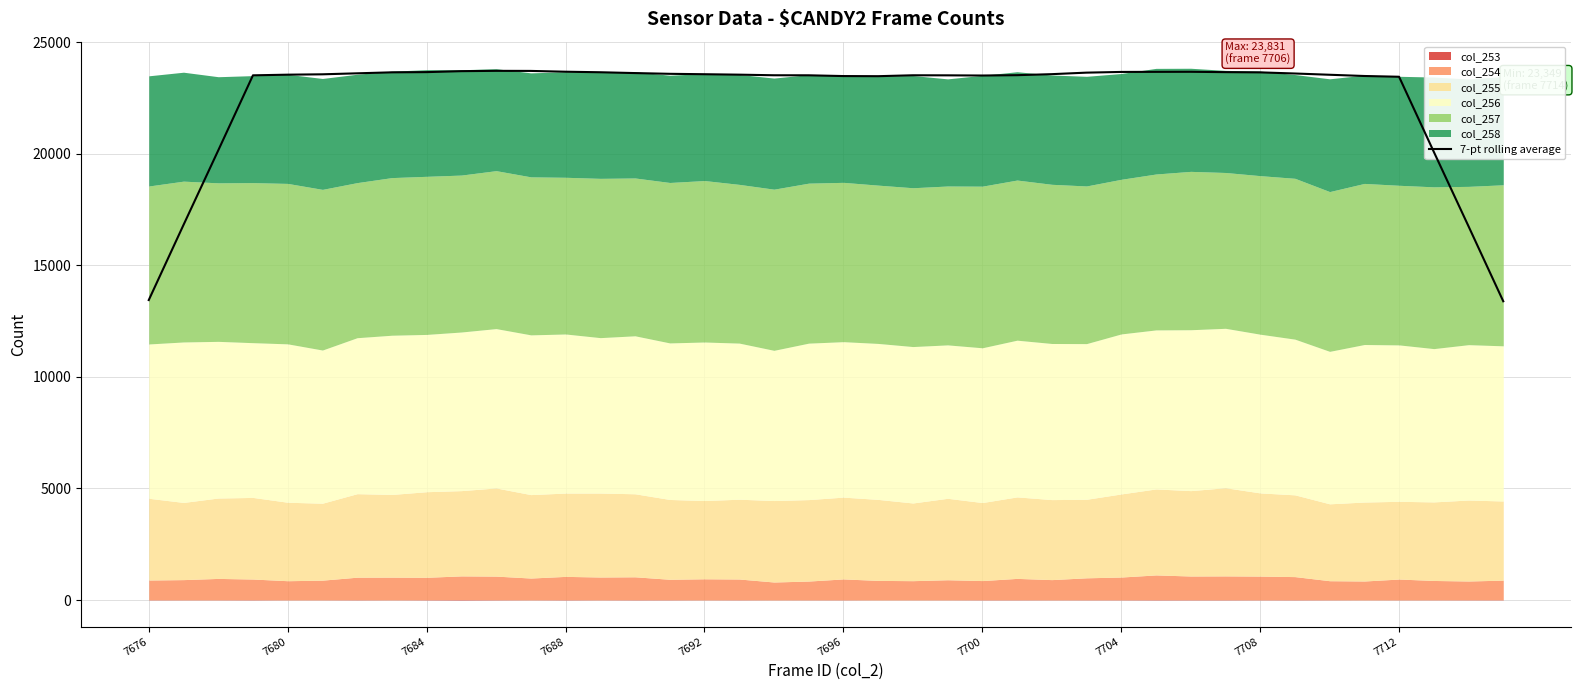

What is the difference between the second highest and second lowest values?

10269.0